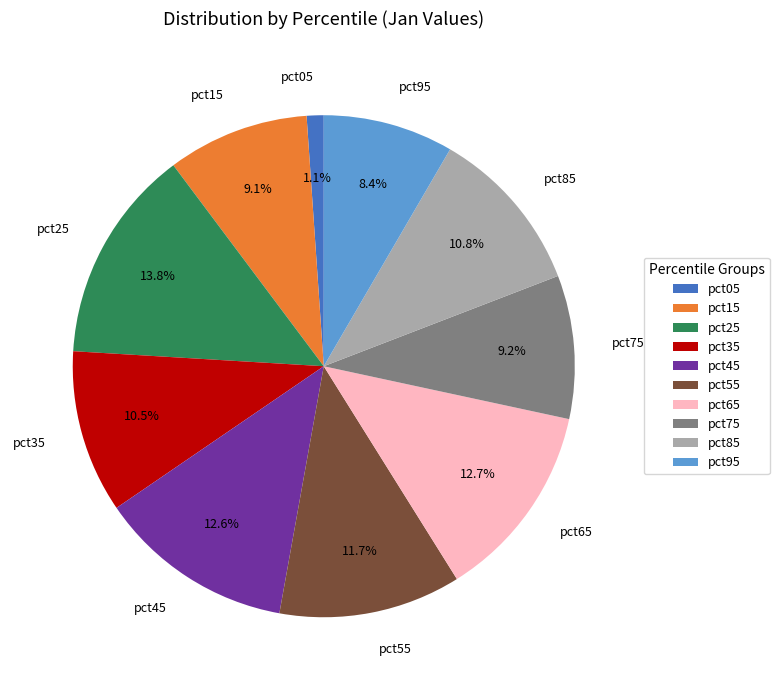

The pct55 slice represents 19% of the pie. True or false?

False